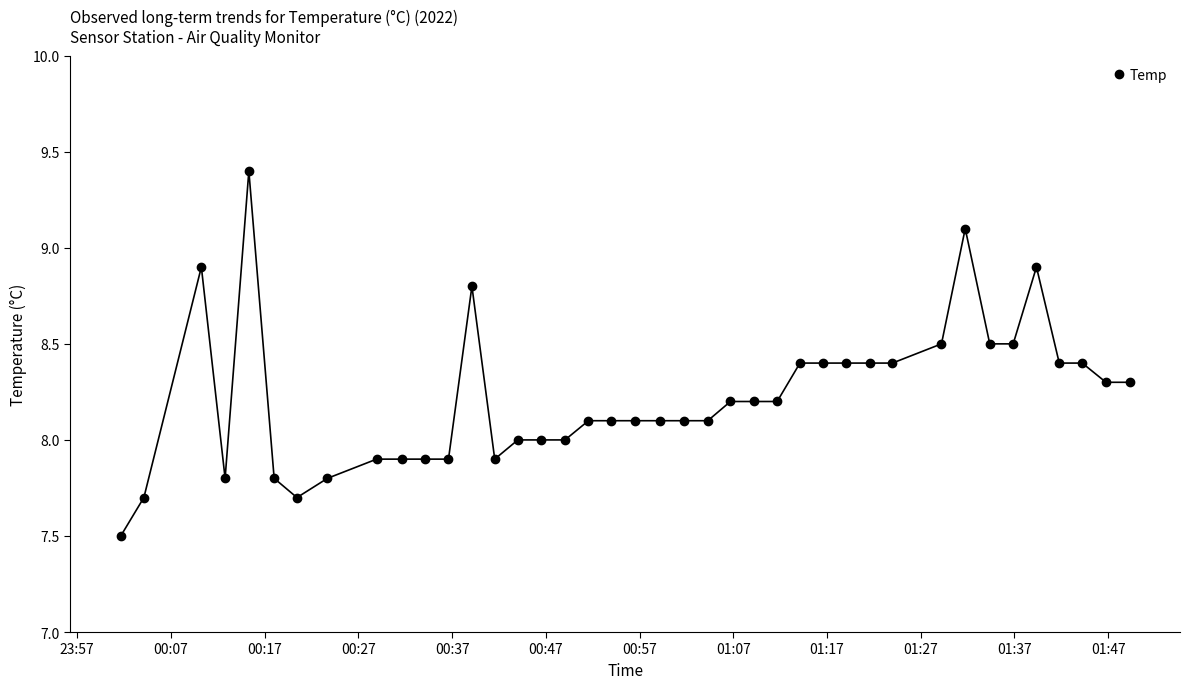

True or false: there are more than 1 points higher than both neighbors.

True